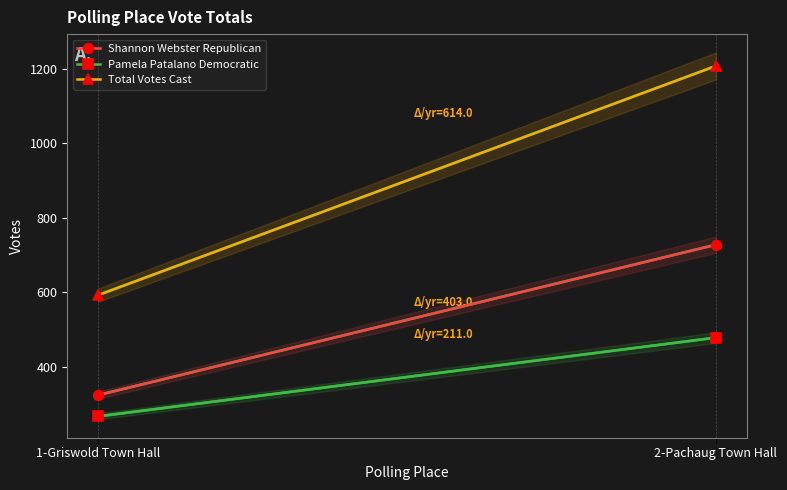

Reading right to left, list all the values displayed in this chart.

Shannon Webster Republican: 728	325
Pamela Patalano Democratic: 479	268
Total Votes Cast: 1207	593